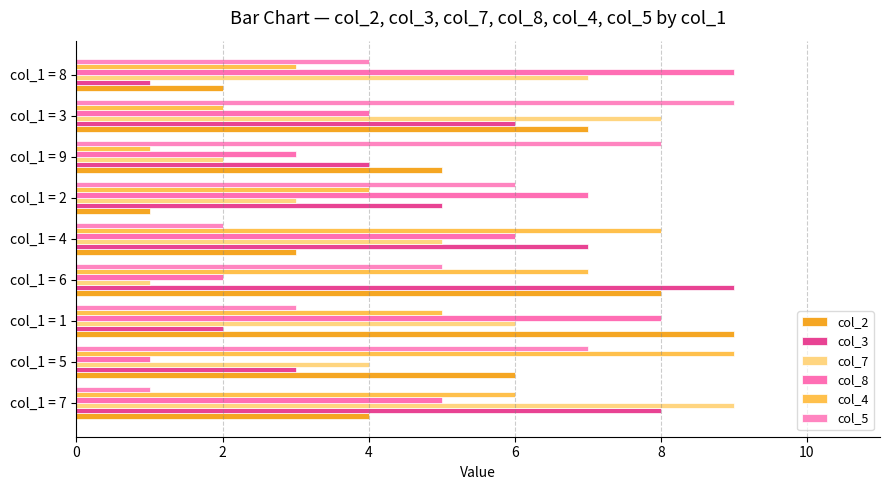

Count the number of categories in the chart.

9